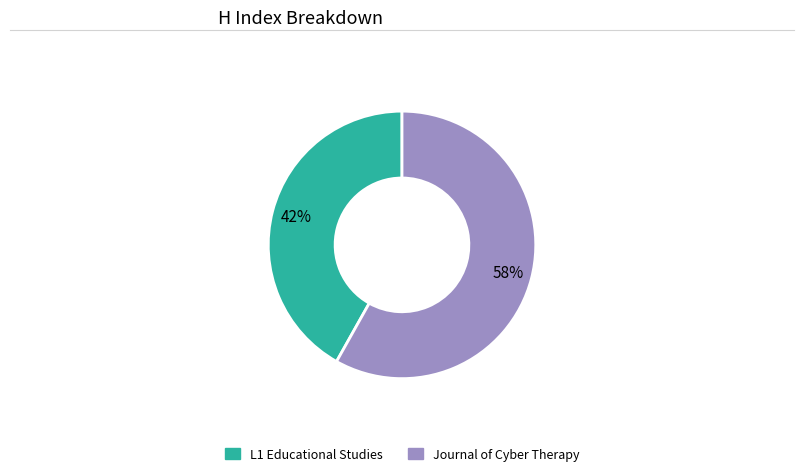

To the nearest percent, what is the difference between the largest and smallest slice percentages?

16%